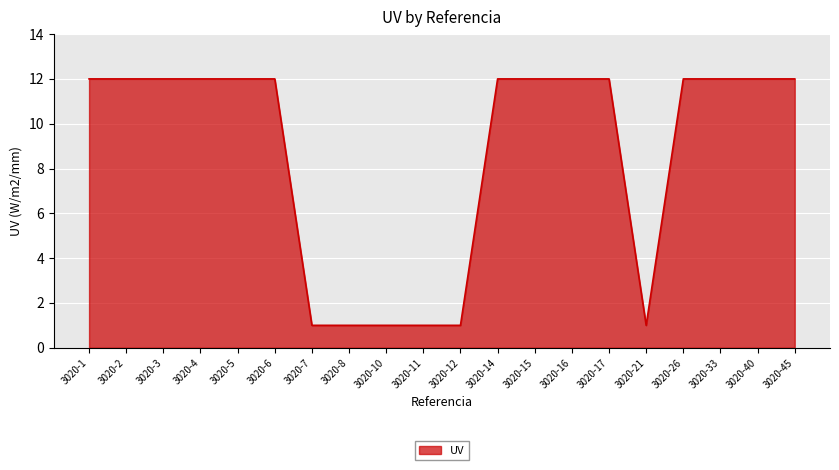

What is the difference between the values at 3020-1 and 3020-12?

11